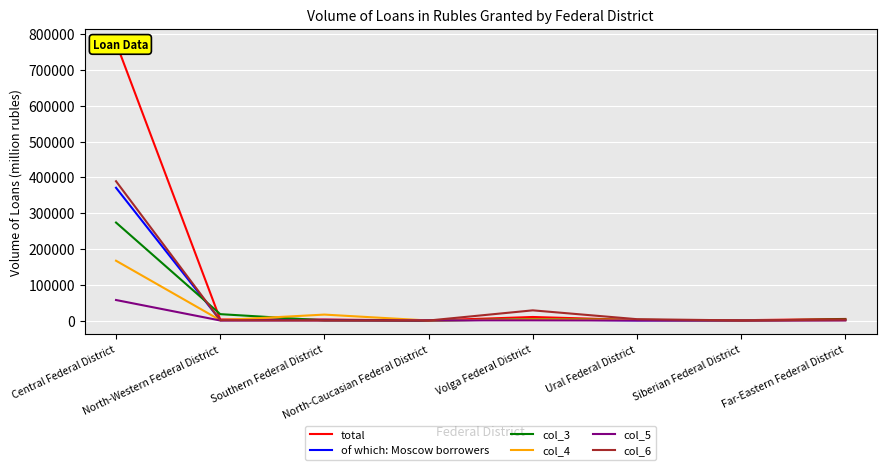

Reading right to left, what are all the values shown in this chart?

total: 4380	864	1470	9856	43	2776	2902	776635
of which: Moscow borrowers: 1424	322	368	2955	41	1715	1120	371036
col_3: 3023	125	1777	3535	8	407	17804	273796
col_4: 973	155	1702	3168	0	16564	1010	167142
col_5: 196	29	52	462	482	188	110	57315
col_6: 2420	273	3744	28426	0	144	815	389250